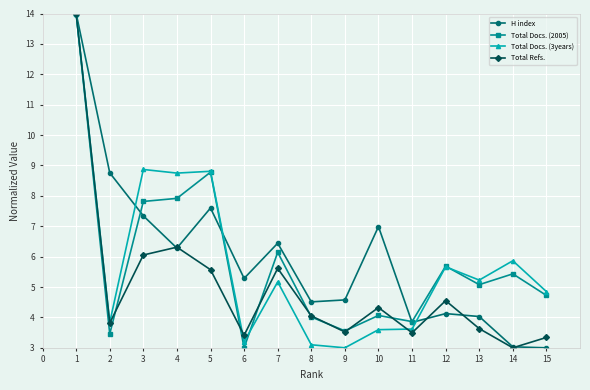

Between 4 and 10, which series saw the biggest shift?

Total Docs. (3years)